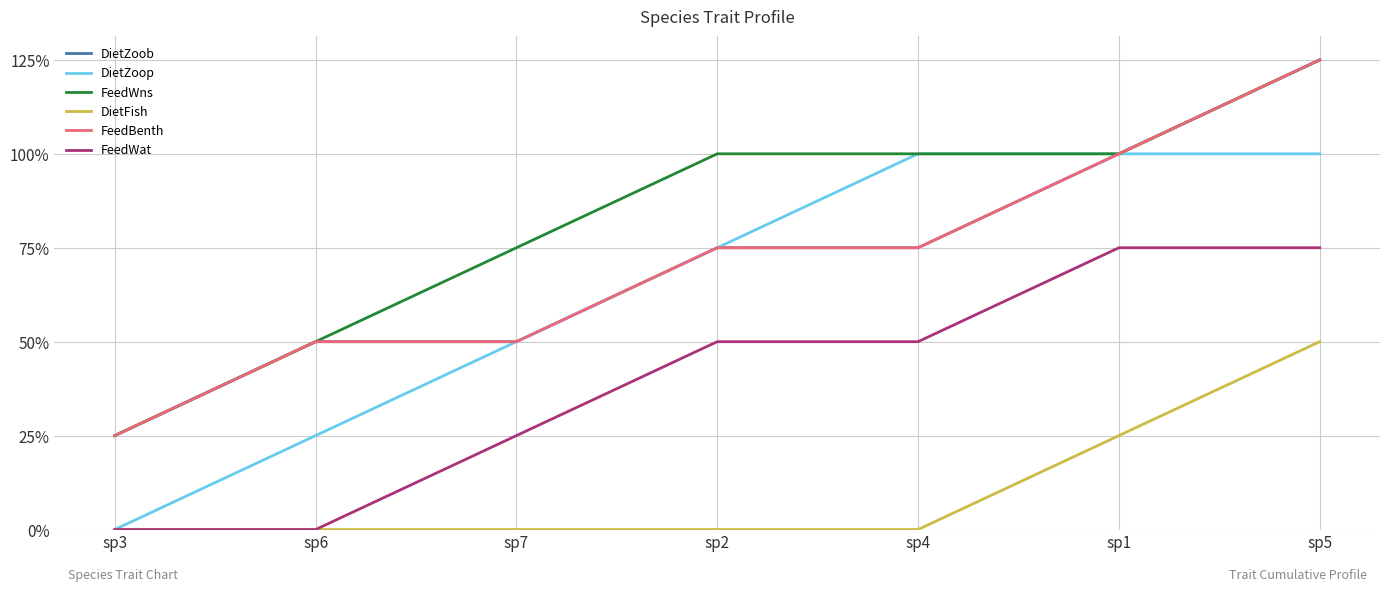

Is the value of DietZoop at sp2 greater than the value of FeedWns at sp3?

Yes